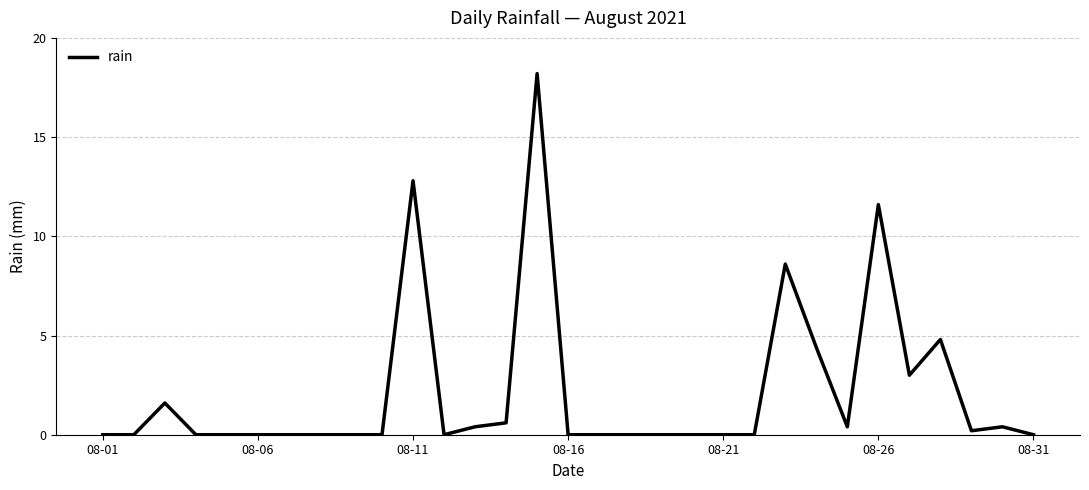

What is the difference between the maximum and minimum values?

18.2